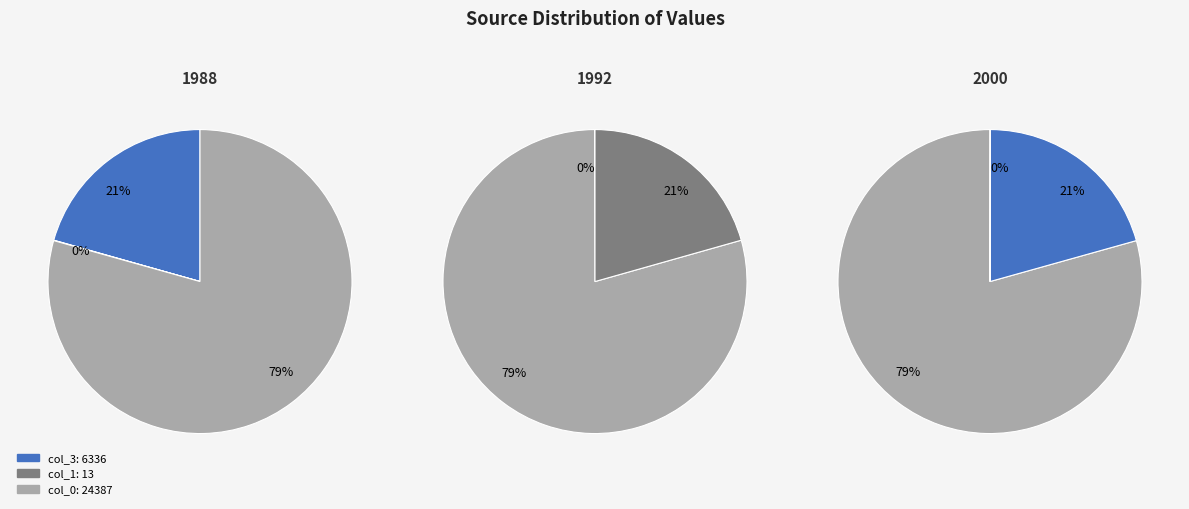

What is the change in value from col_3 to col_1?

-6323